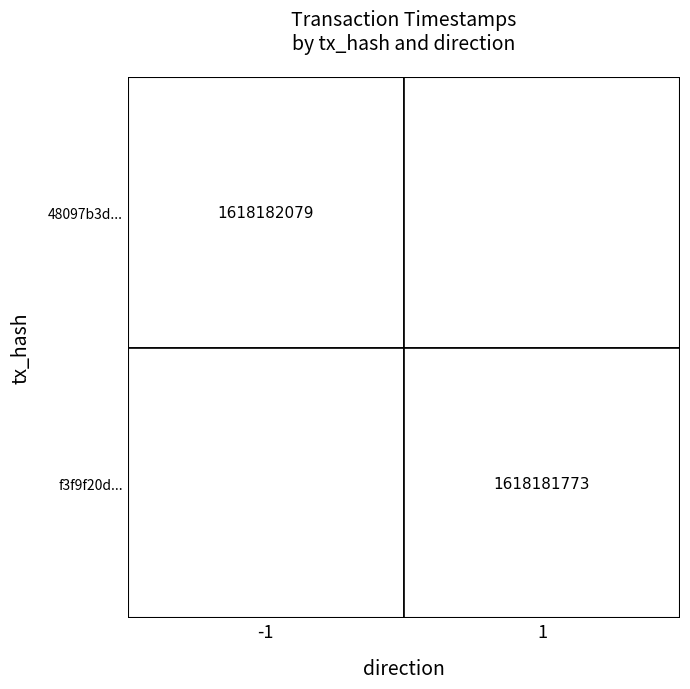

Is it true that 48097b3d... equals 2580282955 at 1?

False